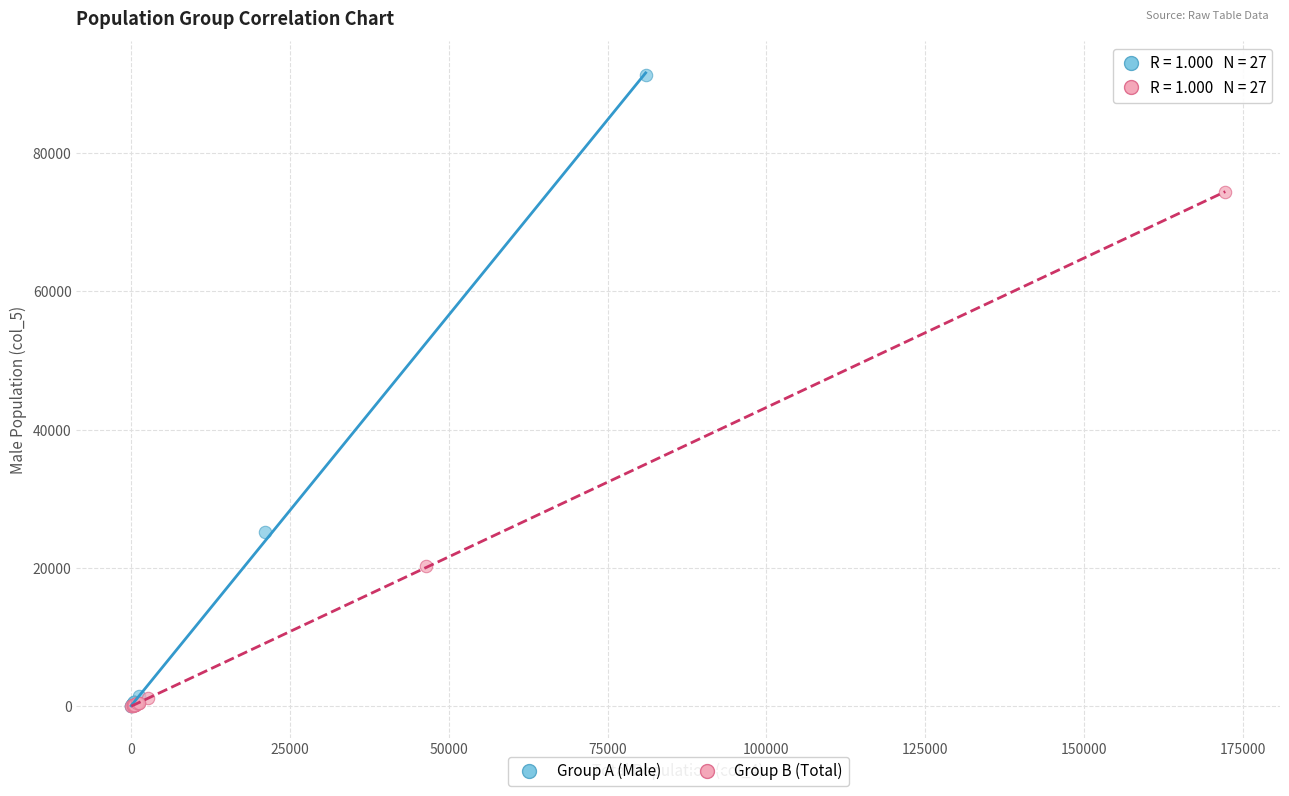

Which series reaches the maximum Y coordinate?

Group A (Male)